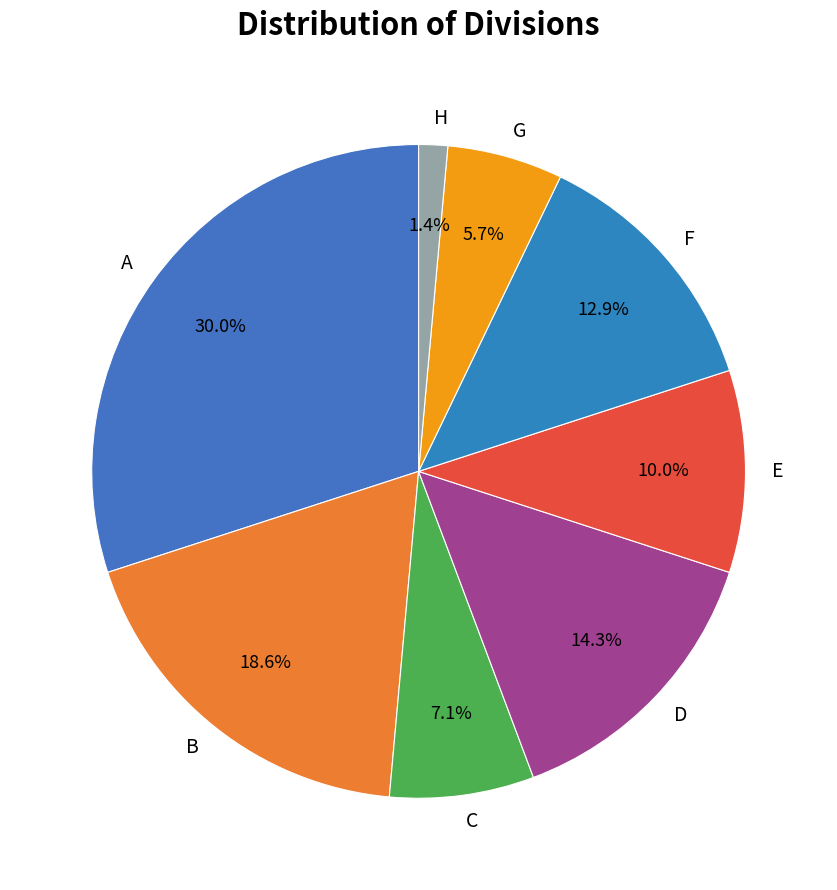

How many slices are in this pie chart?

8